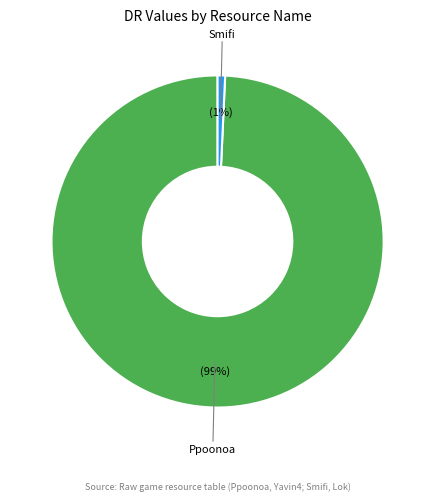

What percentage is the Smifi slice, to the nearest percent?

1%